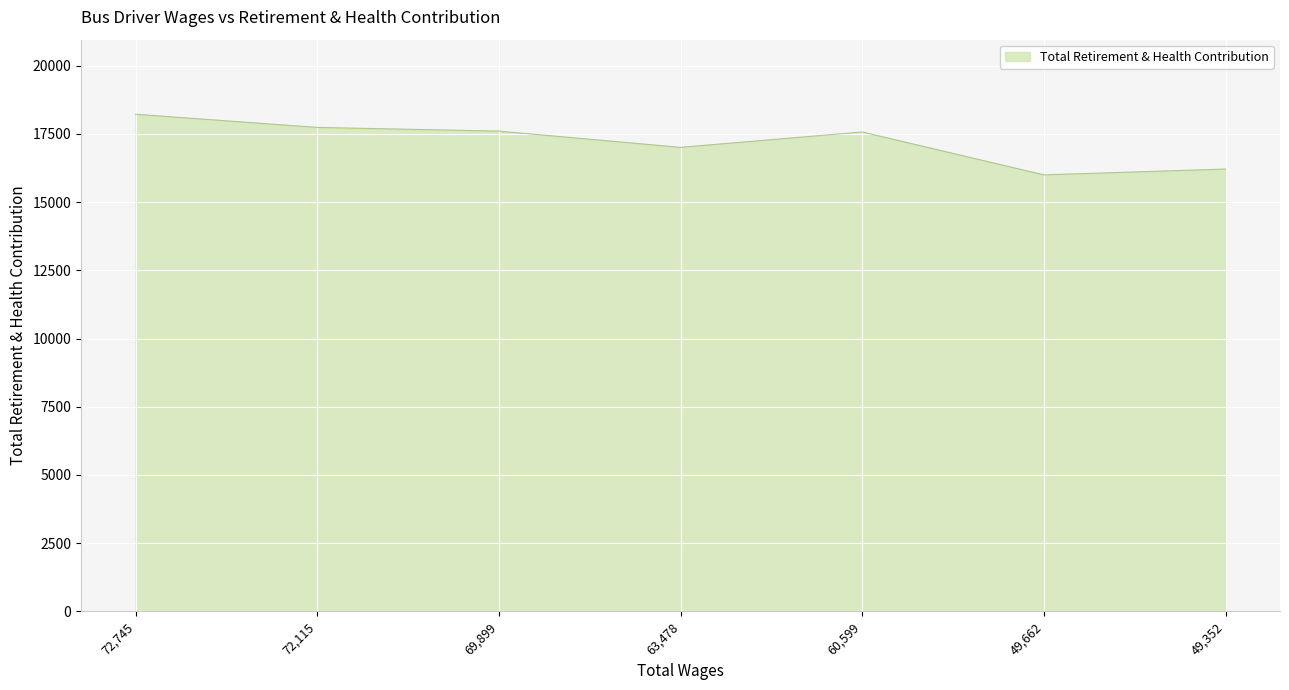

What is the sum of all values?

120365